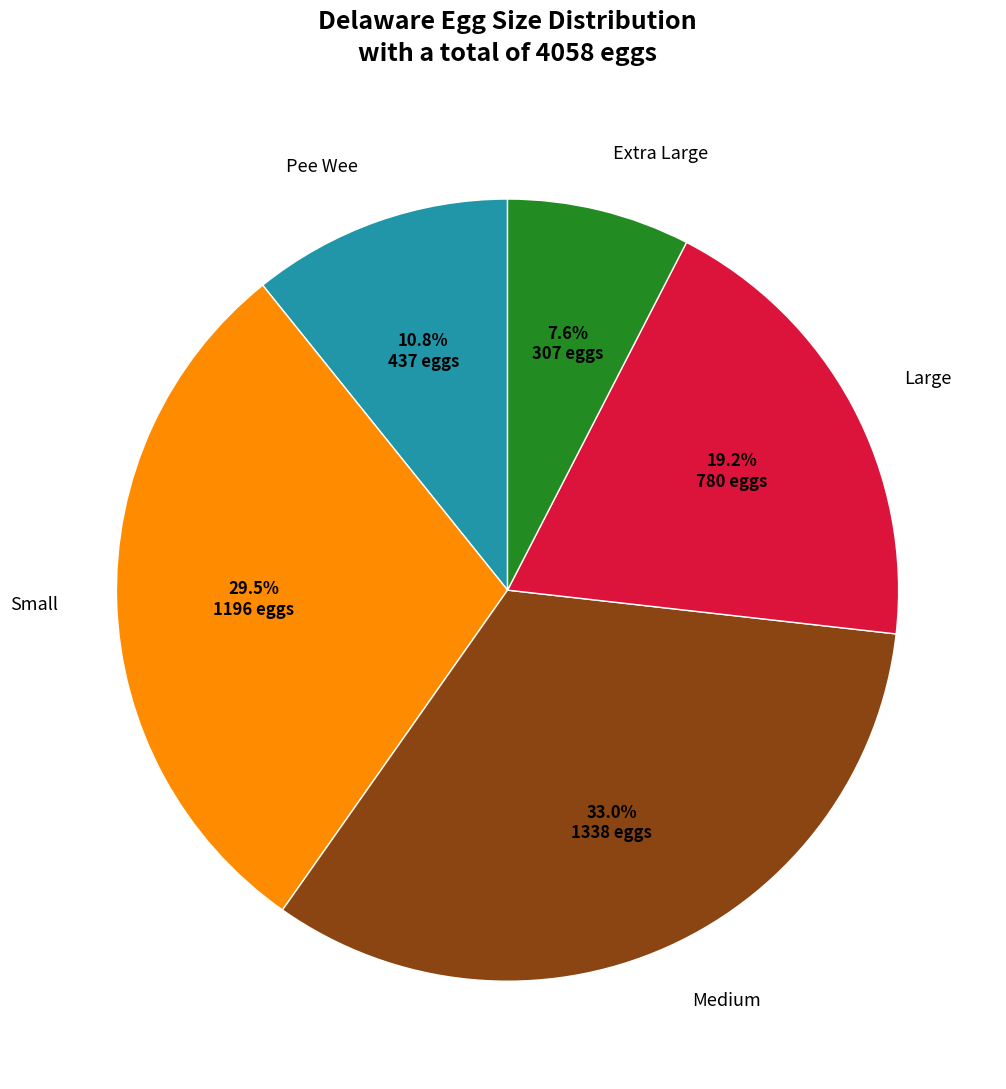

Is there any slice that represents more than half of the pie?

No